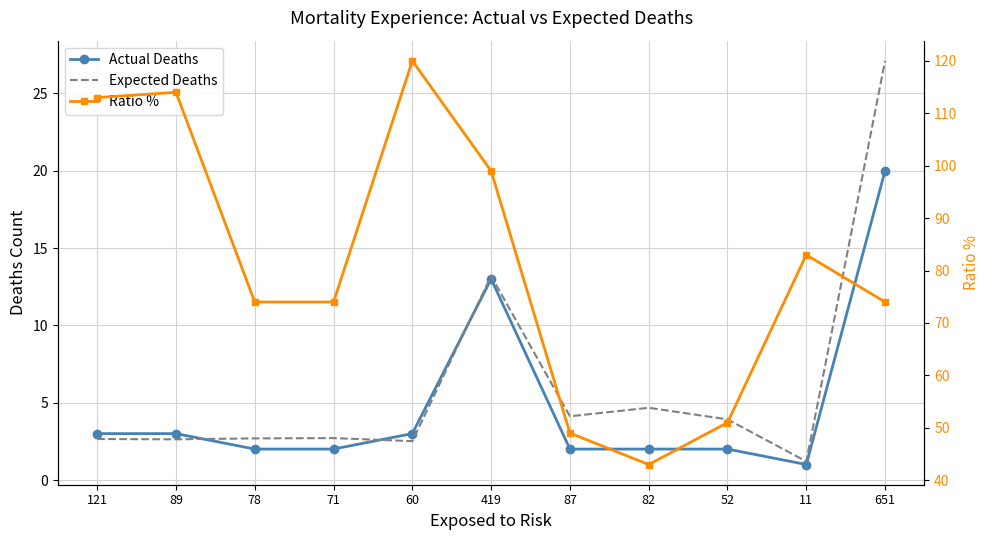

The value of Ratio % at 78 is 114.5. True or false?

False